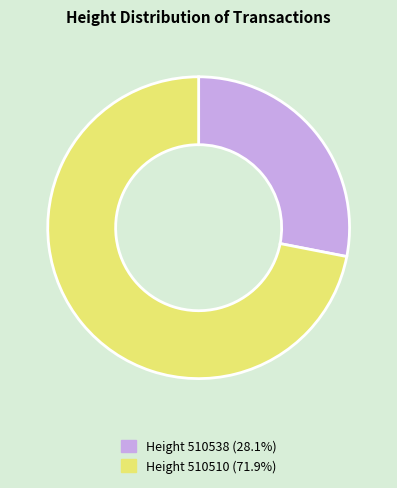

Is there any slice that represents more than half of the pie?

Yes